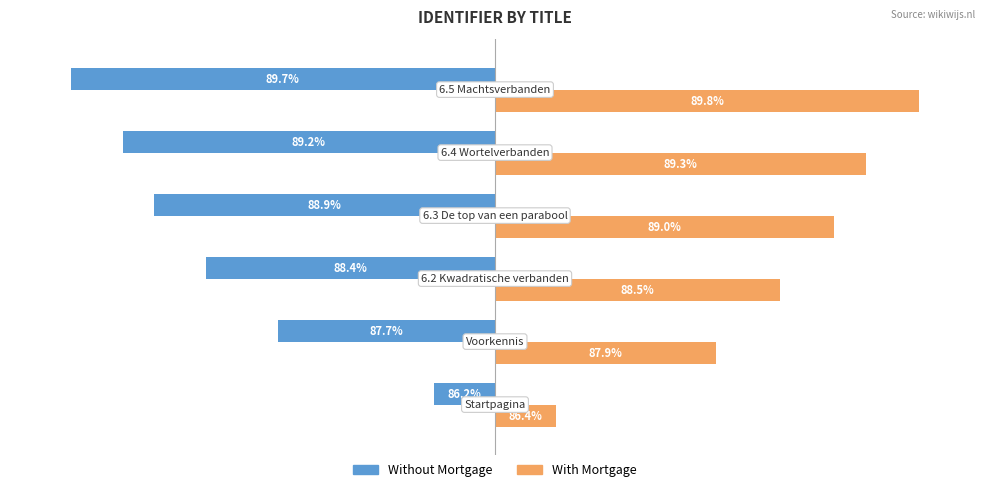

What are all the series names shown in the legend?

Without Mortgage, With Mortgage